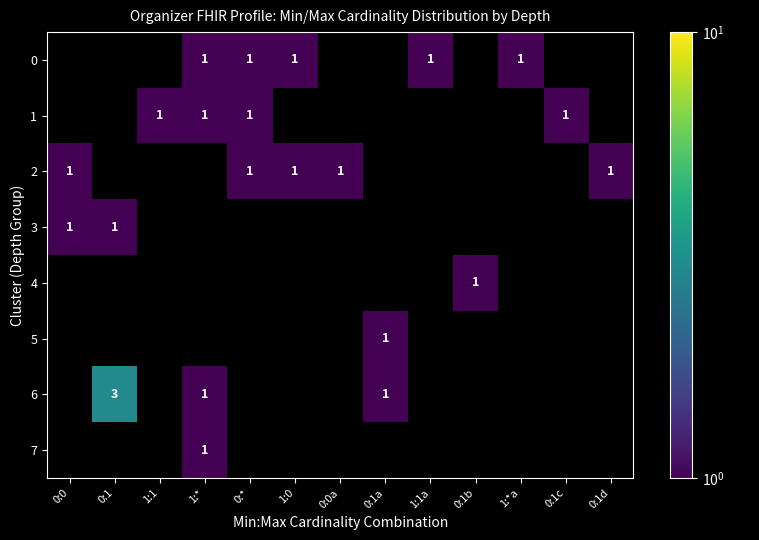

Which label corresponds to the largest value in the chart?

0:1